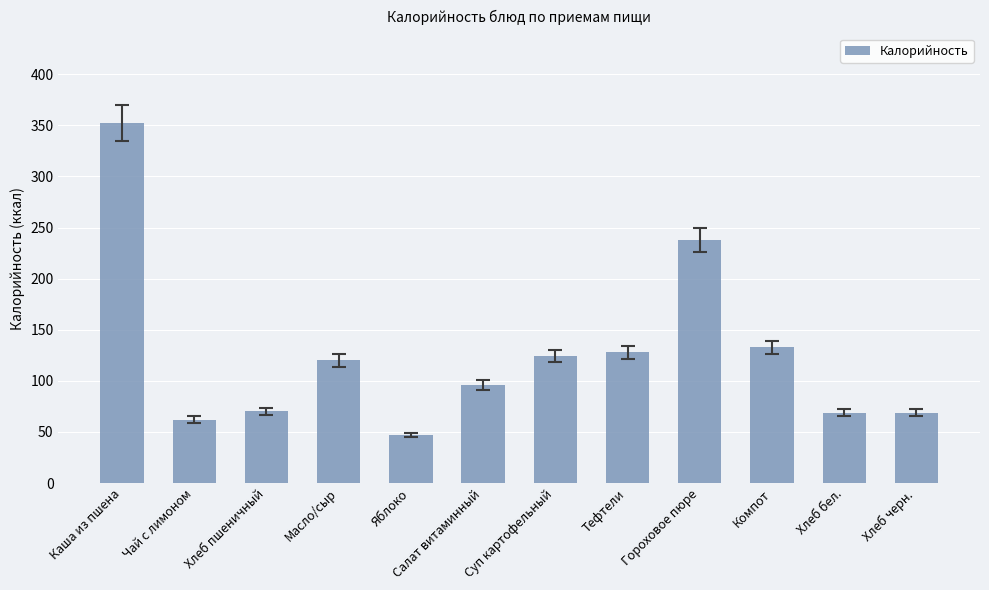

What position from the right is Яблоко?

8